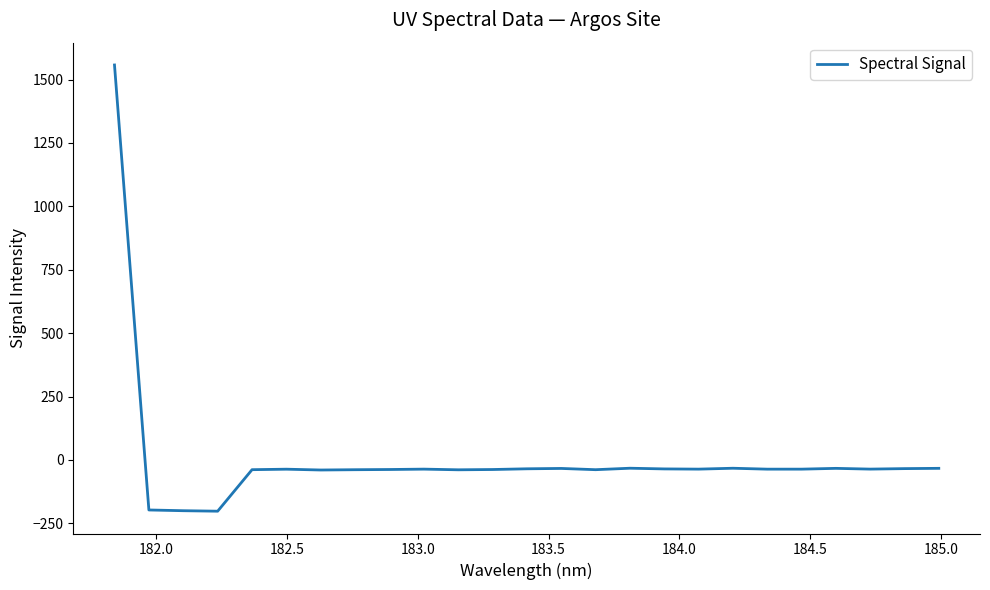

What is the difference between the maximum and minimum values?

1759.7